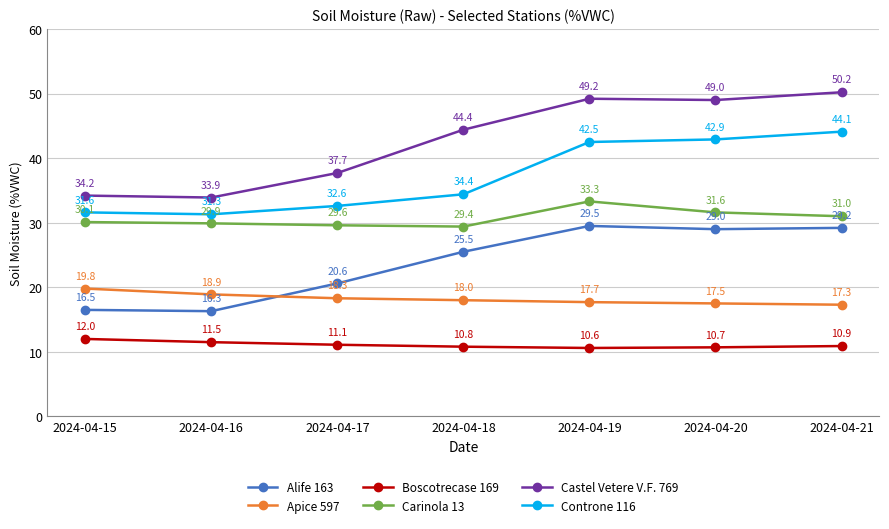

What value does the Apice 597 series have at 2024-04-21?

17.3